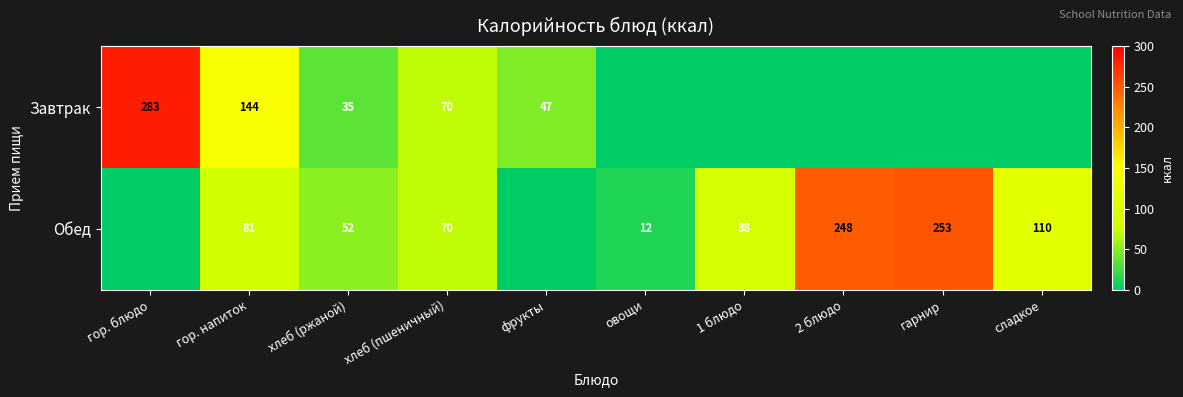

Is the value of Обед at 2 блюдо greater than the value of Завтрак at фрукты?

Yes